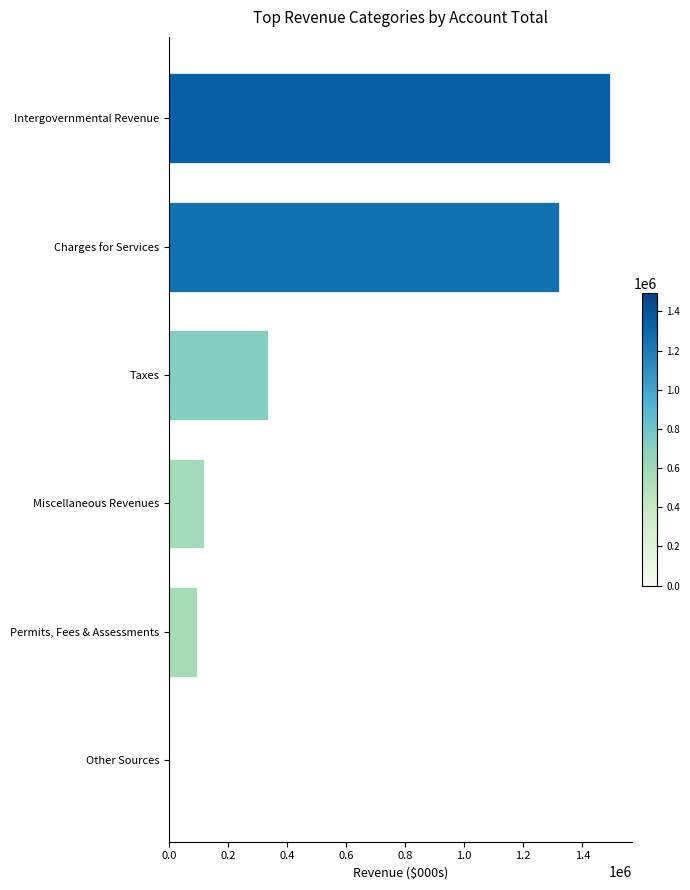

What is the sum of all values?

3363796